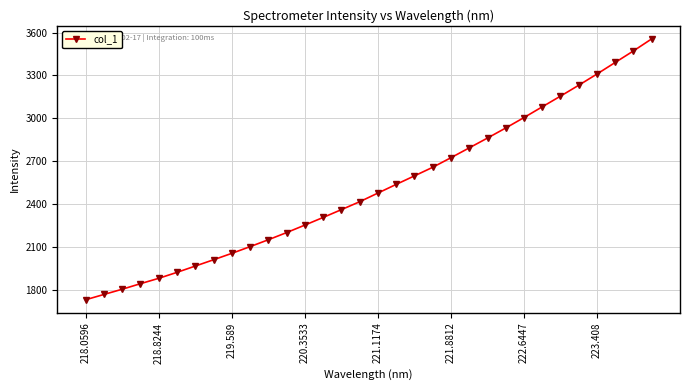

What is the maximum value shown in the chart?

3555.9